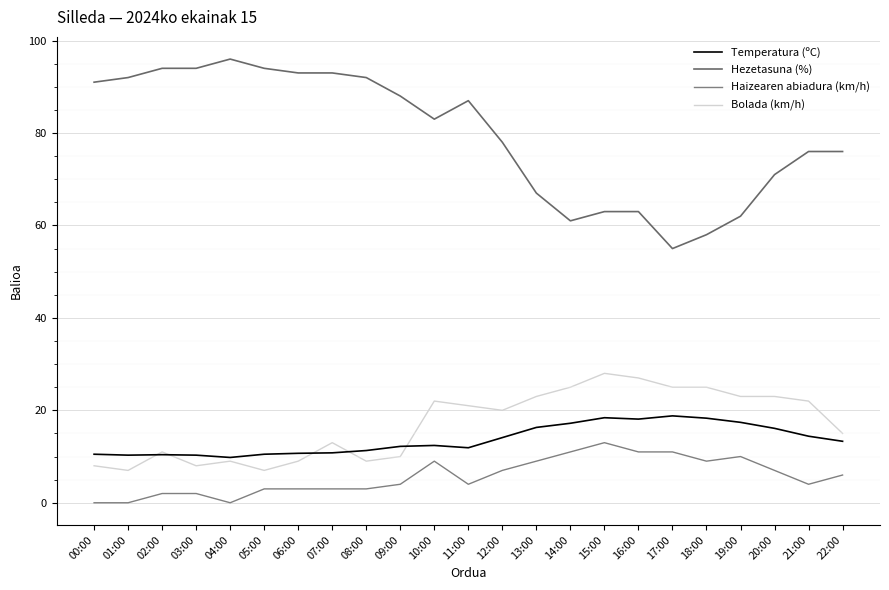

Reading left to right, extract all data points from this chart.

Temperatura (ºC): 00:00=10.5	01:00=10.3	02:00=10.4	03:00=10.3	04:00=9.8	05:00=10.5	06:00=10.7	07:00=10.8	08:00=11.3	09:00=12.2	10:00=12.4	11:00=11.9	12:00=14.1	13:00=16.3	14:00=17.2	15:00=18.4	16:00=18.1	17:00=18.8	18:00=18.3	19:00=17.4	20:00=16.1	21:00=14.4	22:00=13.3
Hezetasuna (%): 00:00=91.0	01:00=92.0	02:00=94.0	03:00=94.0	04:00=96.0	05:00=94.0	06:00=93.0	07:00=93.0	08:00=92.0	09:00=88.0	10:00=83.0	11:00=87.0	12:00=78.0	13:00=67.0	14:00=61.0	15:00=63.0	16:00=63.0	17:00=55.0	18:00=58.0	19:00=62.0	20:00=71.0	21:00=76.0	22:00=76.0
Haizearen abiadura (km/h): 00:00=0.0	01:00=0.0	02:00=2.0	03:00=2.0	04:00=0.0	05:00=3.0	06:00=3.0	07:00=3.0	08:00=3.0	09:00=4.0	10:00=9.0	11:00=4.0	12:00=7.0	13:00=9.0	14:00=11.0	15:00=13.0	16:00=11.0	17:00=11.0	18:00=9.0	19:00=10.0	20:00=7.0	21:00=4.0	22:00=6.0
Bolada (km/h): 00:00=8.0	01:00=7.0	02:00=11.0	03:00=8.0	04:00=9.0	05:00=7.0	06:00=9.0	07:00=13.0	08:00=9.0	09:00=10.0	10:00=22.0	11:00=21.0	12:00=20.0	13:00=23.0	14:00=25.0	15:00=28.0	16:00=27.0	17:00=25.0	18:00=25.0	19:00=23.0	20:00=23.0	21:00=22.0	22:00=15.0